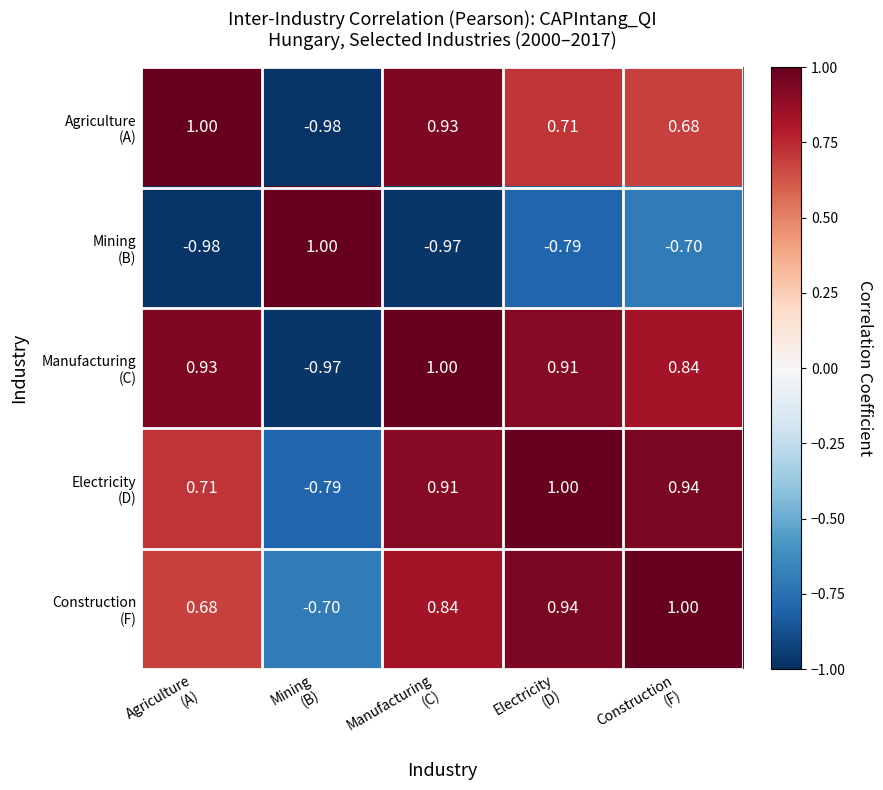

Which has a higher value, Mining
(B) or Electricity
(D)?

Electricity
(D)